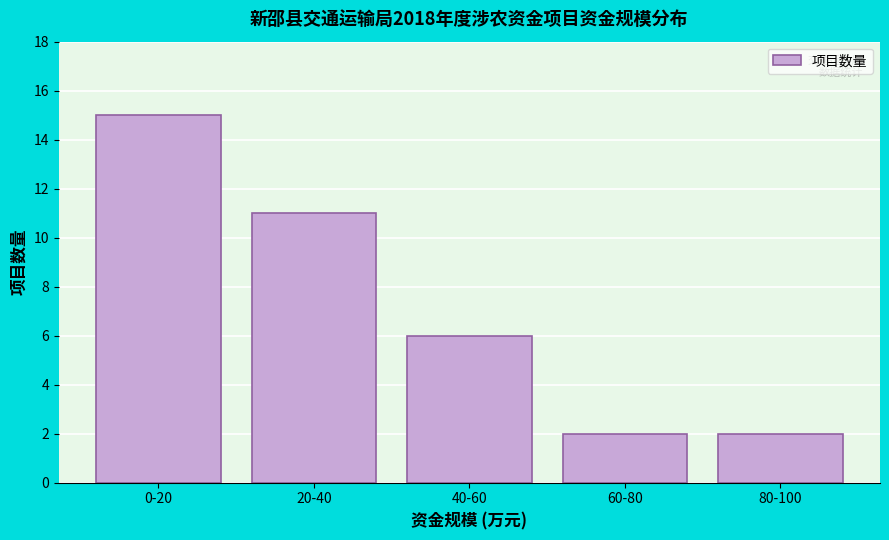

Reading left to right, transcribe all the data shown in this chart.

15	11	6	2	2